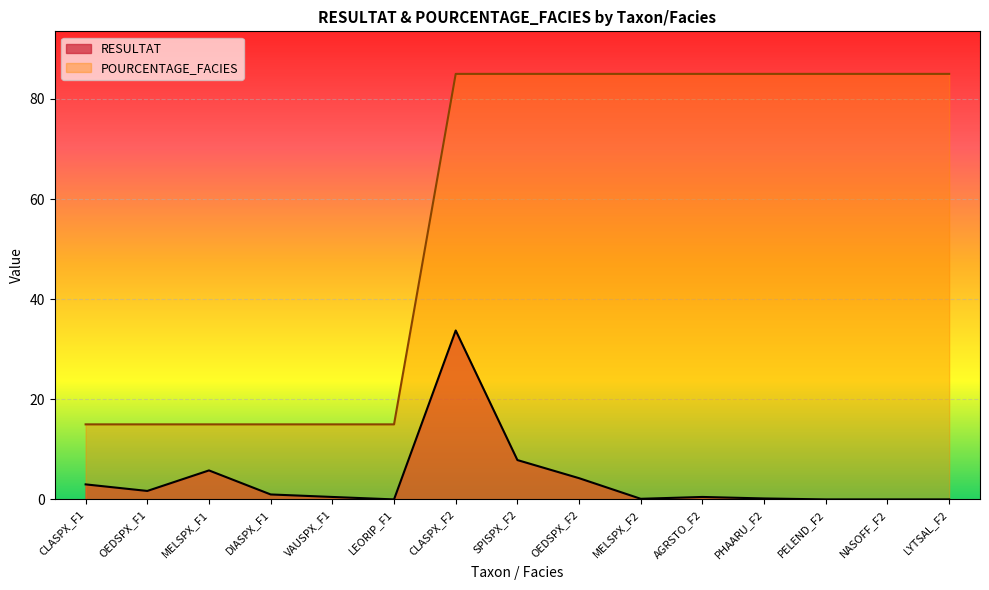

What position from the left is PHAARU_F2?

12